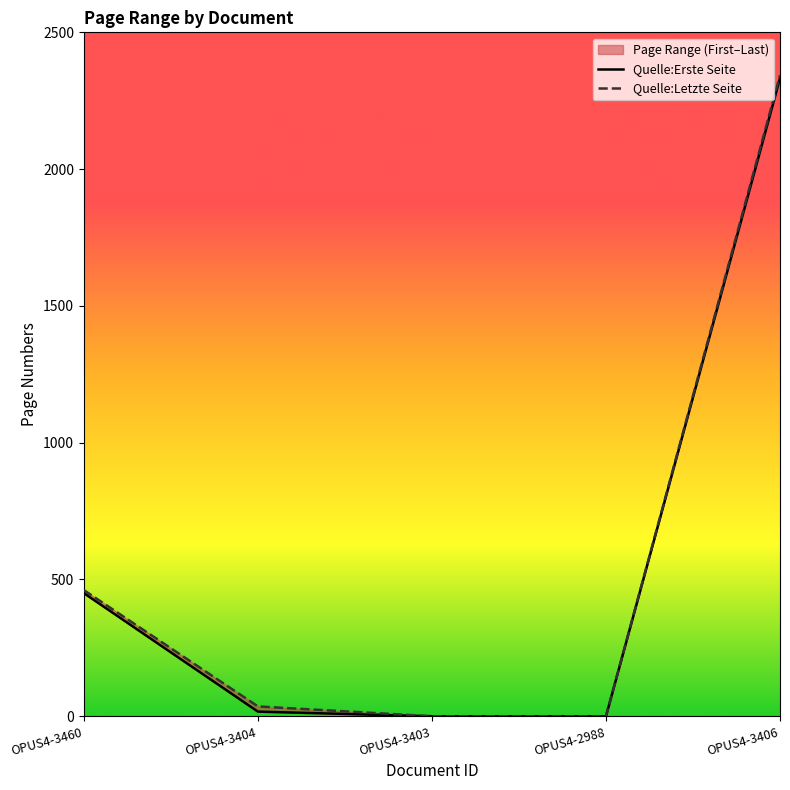

Reading right to left, what are all the values shown in this chart?

Quelle:Erste Seite: OPUS4-3406=2332	OPUS4-2988=0	OPUS4-3403=0	OPUS4-3404=17	OPUS4-3460=450
Quelle:Letzte Seite: OPUS4-3406=2343	OPUS4-2988=0	OPUS4-3403=0	OPUS4-3404=36	OPUS4-3460=461